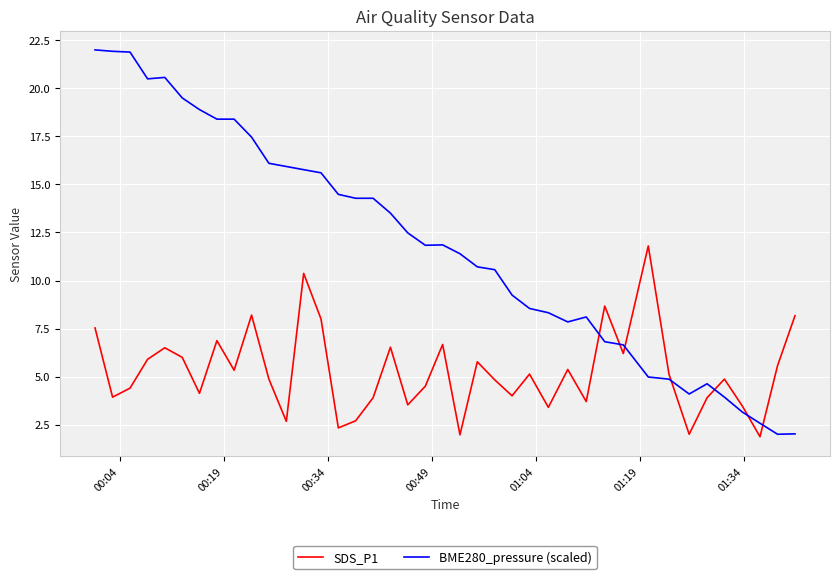

Does the chart display data point markers on the line(s)?

No